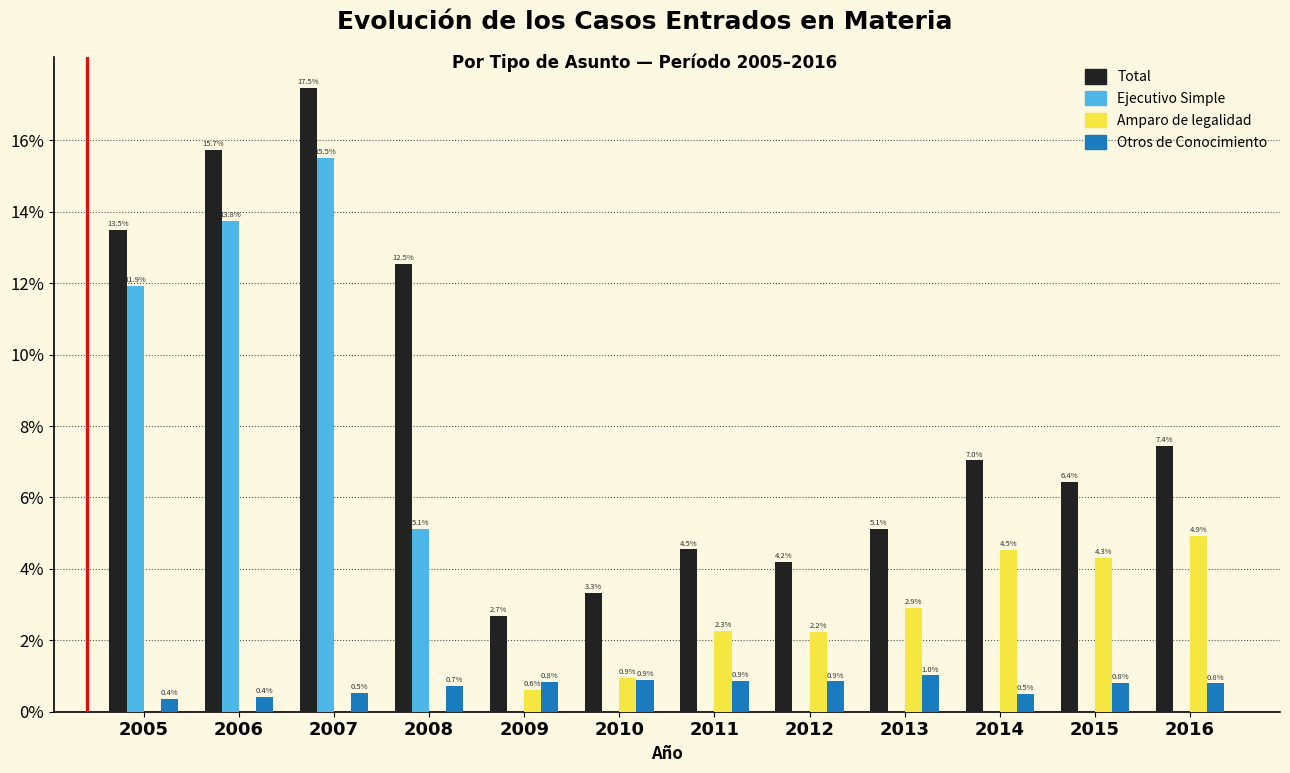

Which series has the largest total across all categories?

Total